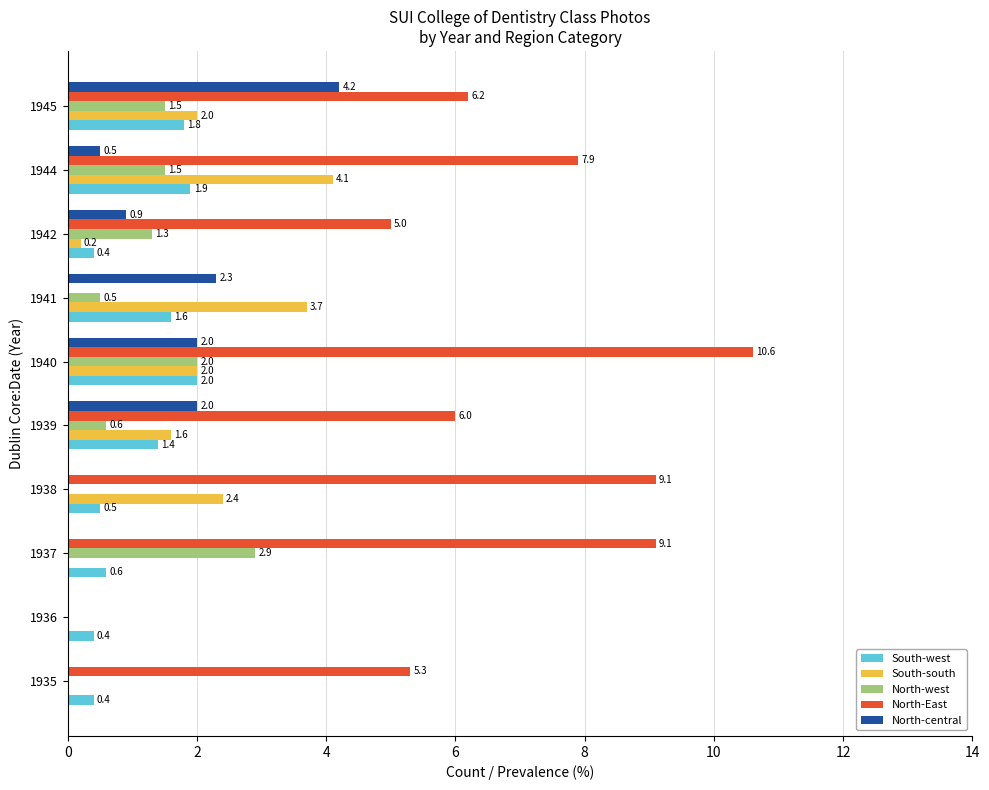

How many positive values does the North-central series have?

6